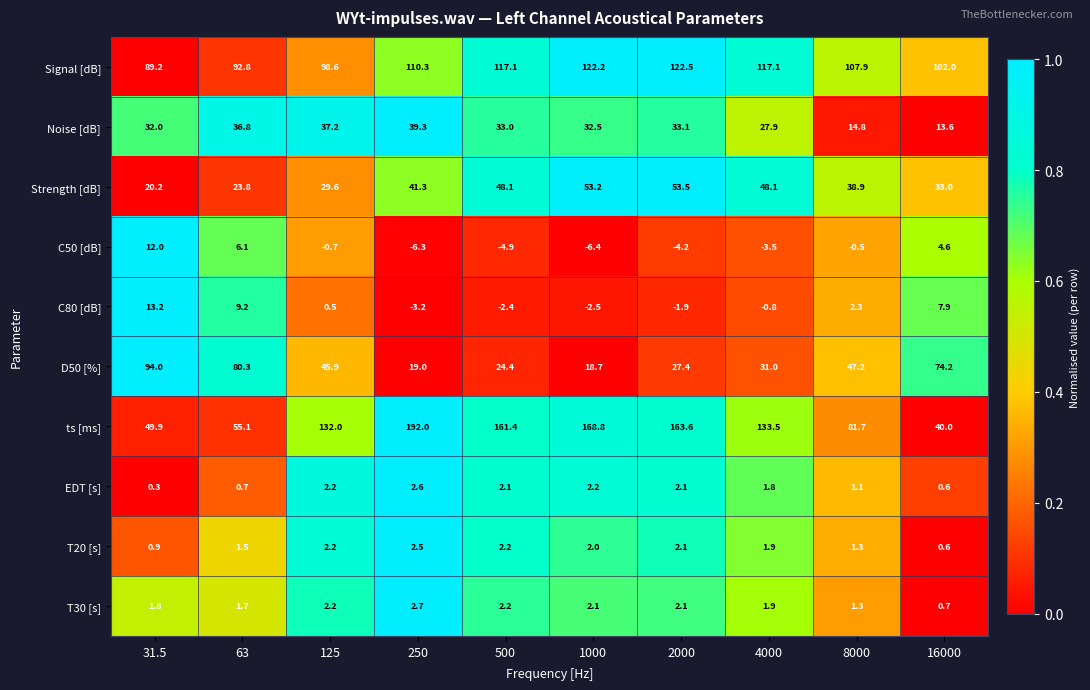

At 250, list the series in order from smallest to largest.

C50 [dB], C80 [dB], T20 [s], EDT [s], T30 [s], D50 [%], Noise [dB], Strength [dB], Signal [dB], ts [ms]